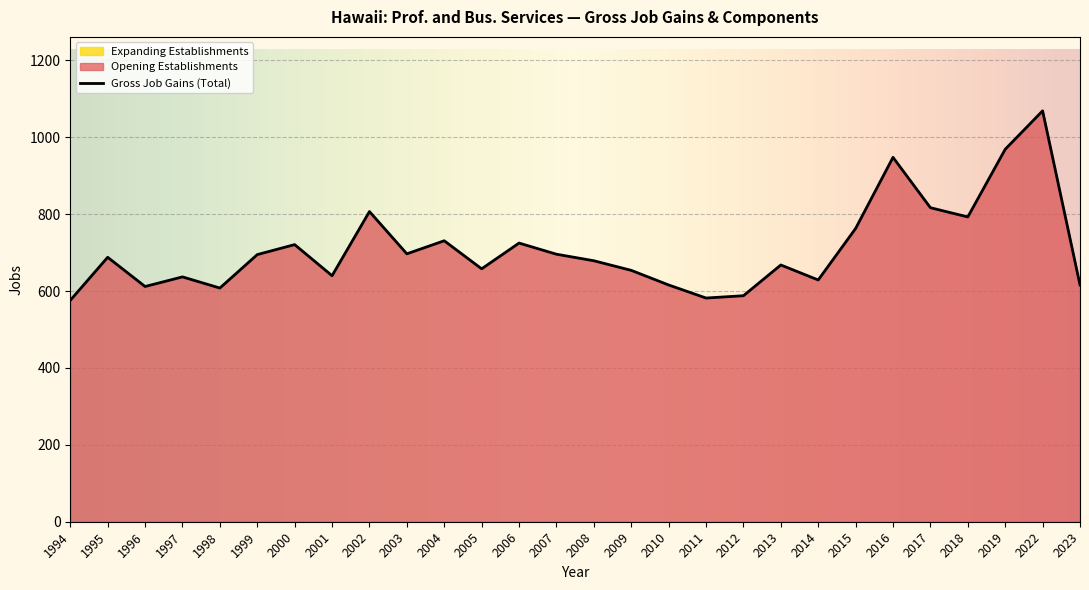

Which category has the lowest value in the Expanding Establishments series?

1994